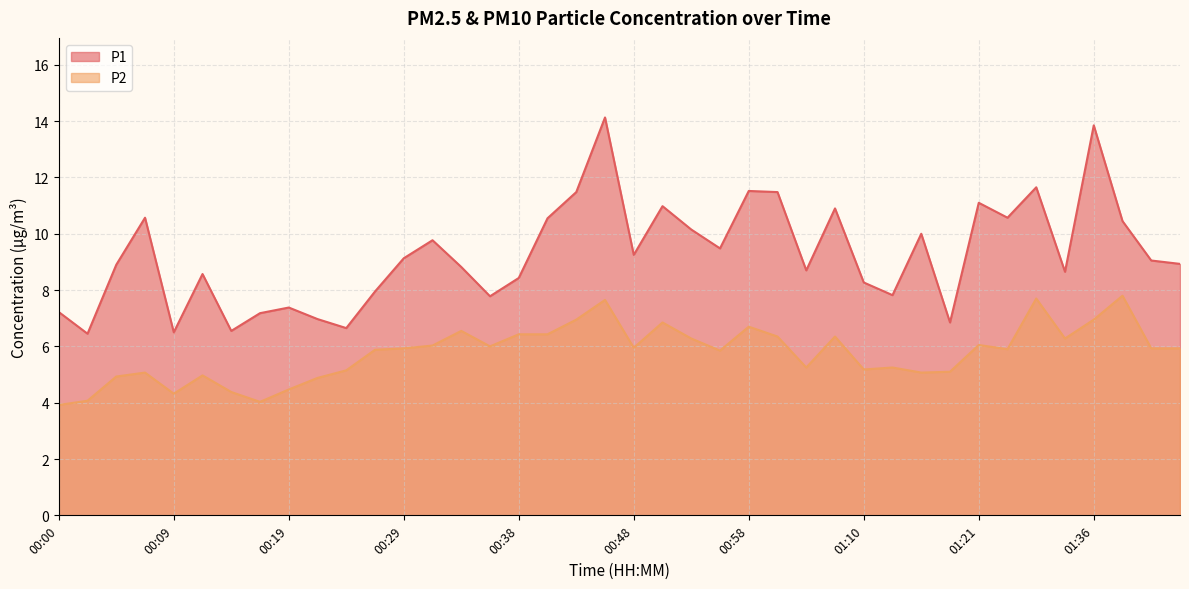

What is the difference between the maximum and minimum values in the P1 series?

7.7